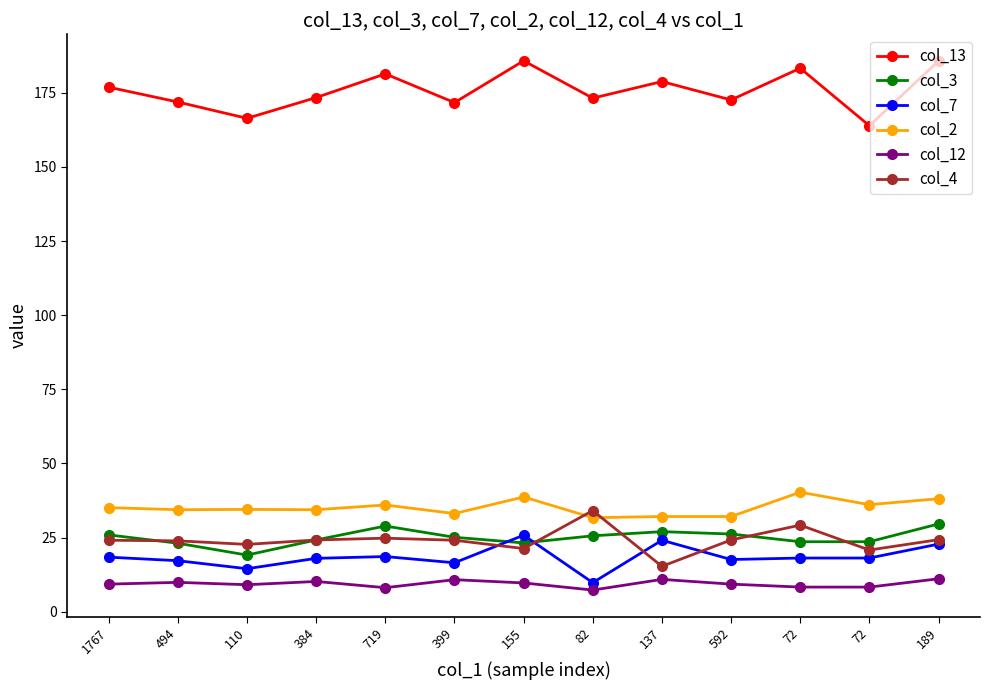

True or false: col_13 and col_12 cross at least once.

False